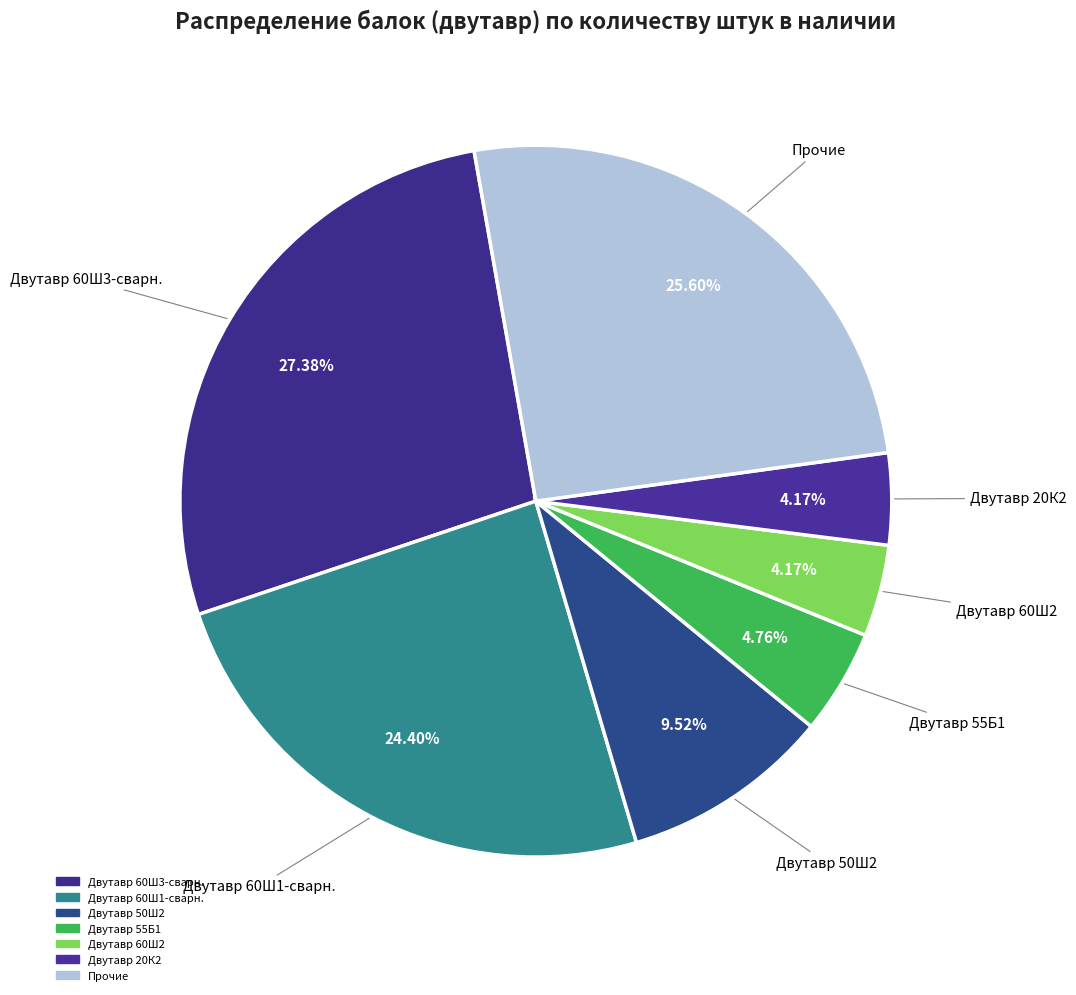

Which slice is the largest?

Двутавр 60Ш3-сварн.